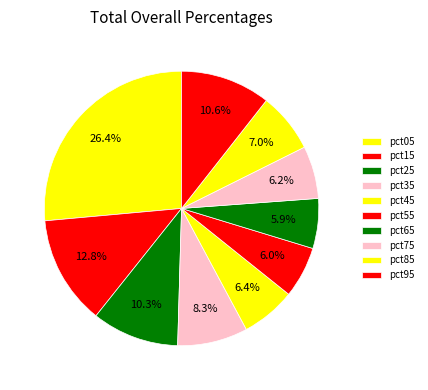

How many slices are in this pie chart?

10